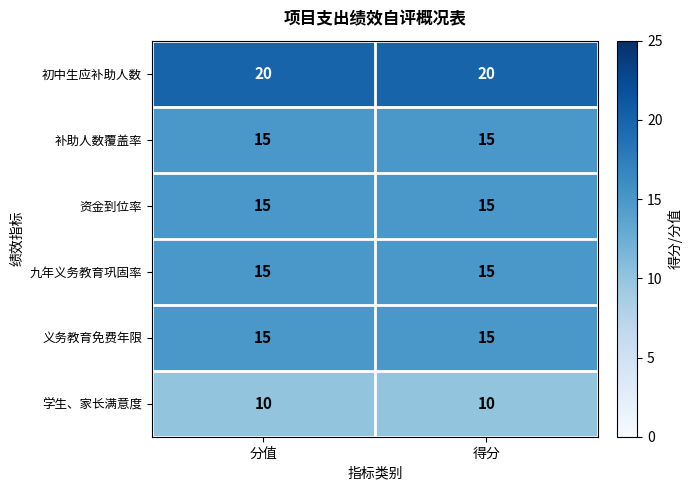

What is the approximate value of 学生、家长满意度 at 分值?

10